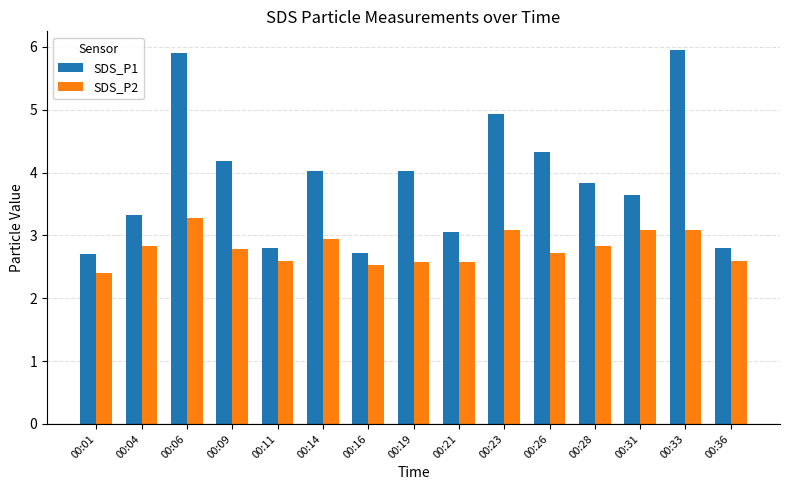

What is the difference between the highest and lowest values at 00:11?

0.2